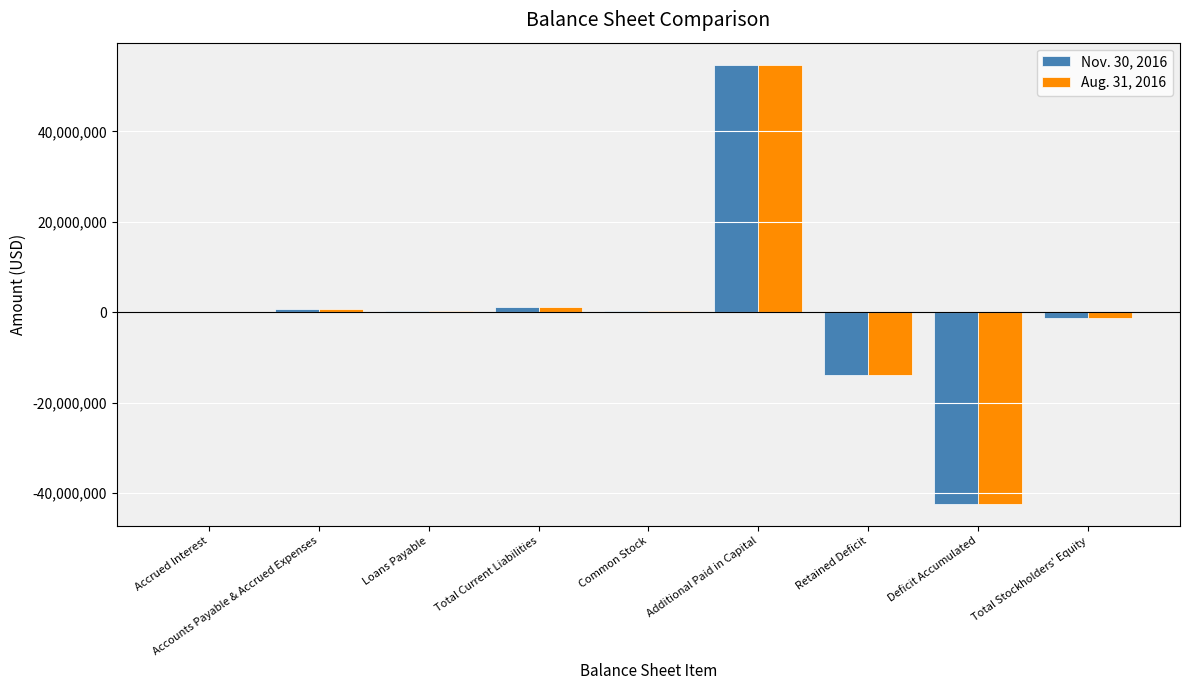

How many series are shown in this chart?

2